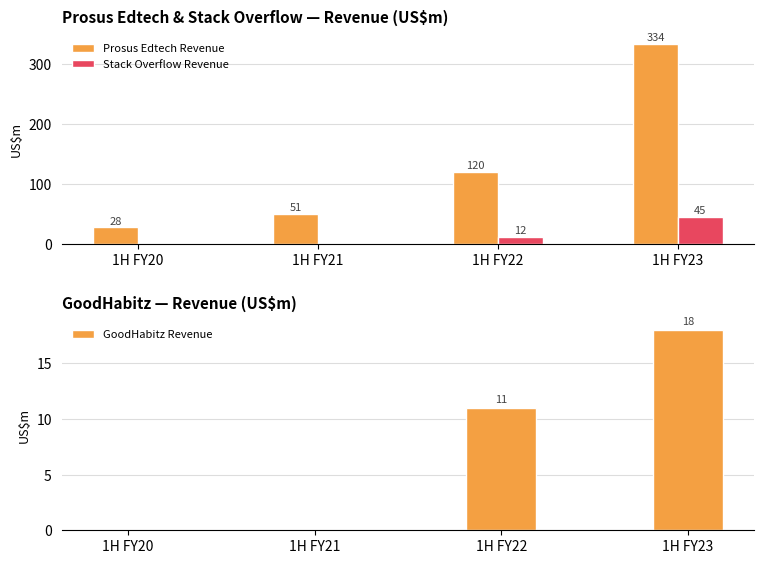

What is the value of the Prosus Edtech Revenue bar at the 2nd from the left?

51